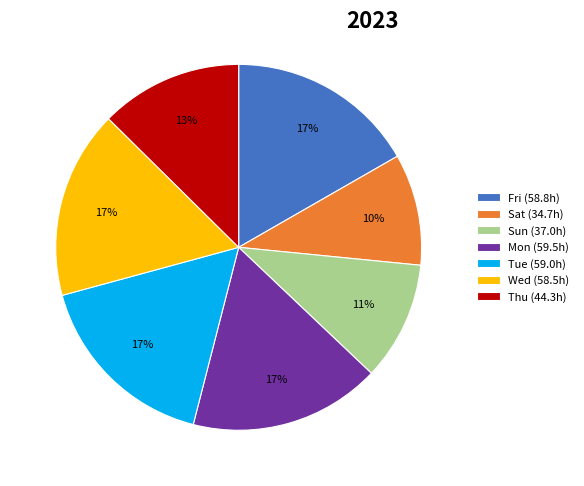

Is it true that Fri (58.8h) is 11% of the pie?

False